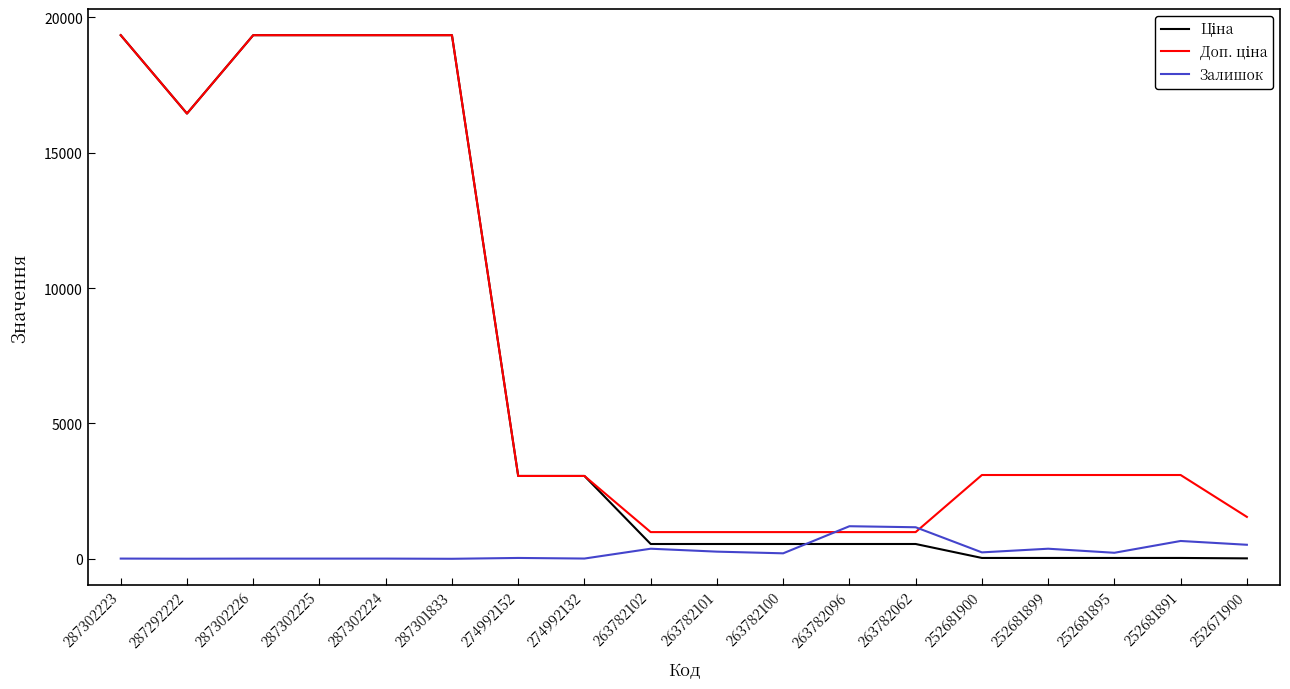

Is it true that Залишок equals 1203.0 at 263782096?

True